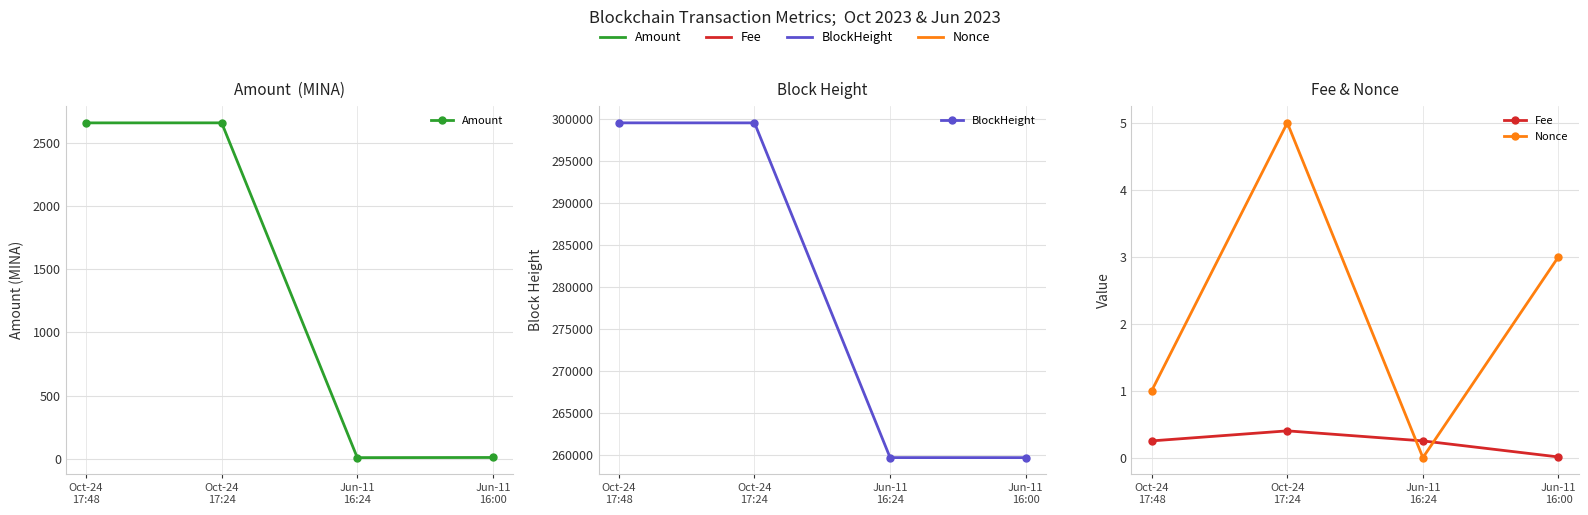

List the series in order of their peak value, highest first.

BlockHeight, Amount, Nonce, Fee